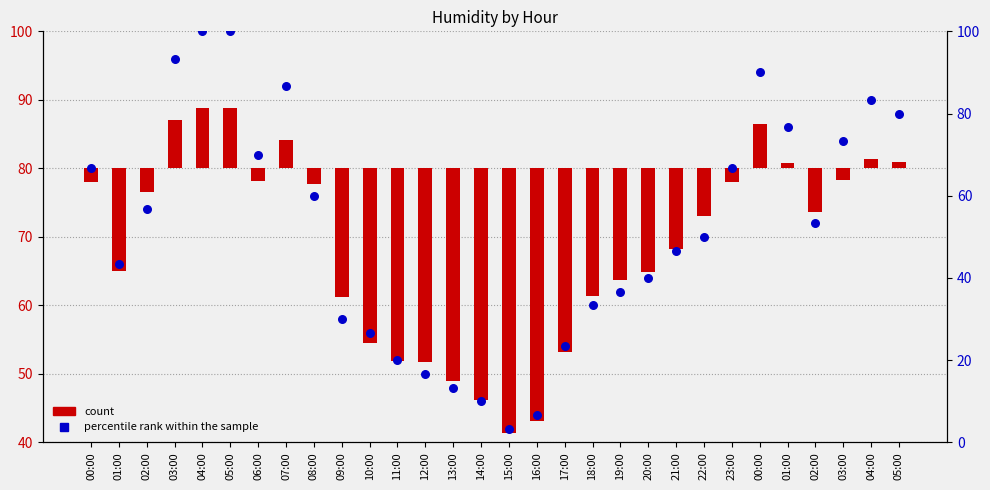

Which series has the largest Y range (max minus min)?

percentile rank within the sample